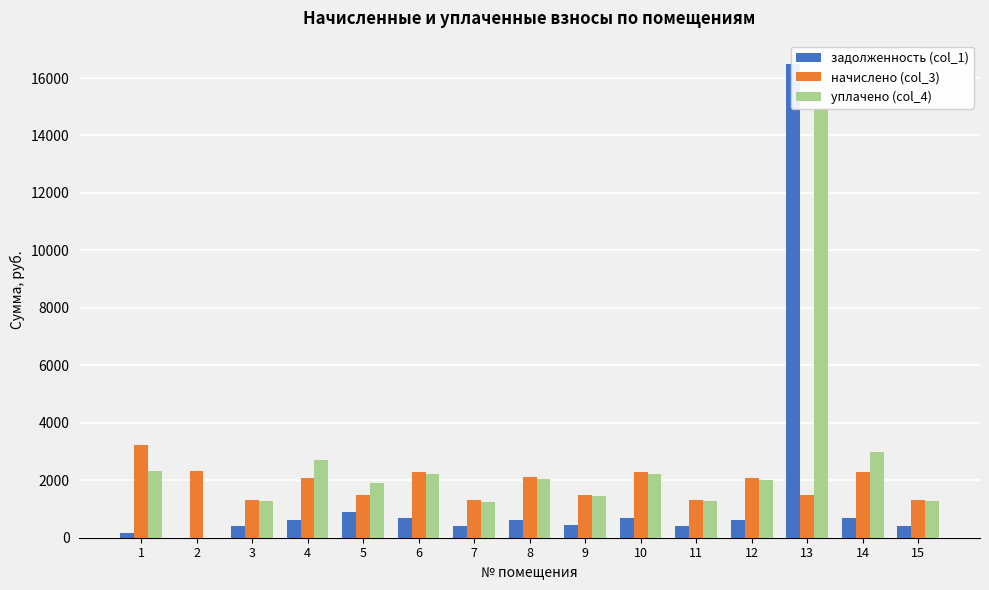

List the labels in order of задолженность (col_1) value, smallest first.

2, 1, 7, 11, 15, 3, 9, 4, 12, 8, 14, 10, 6, 5, 13